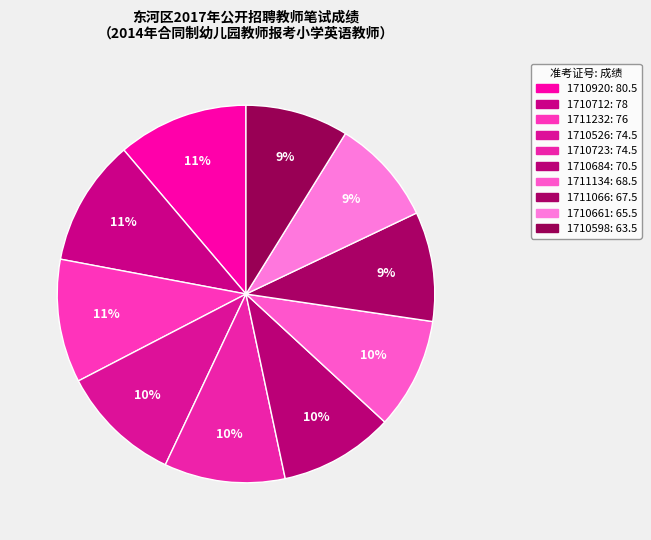

Is it true that 1710661 is 18% of the pie?

False